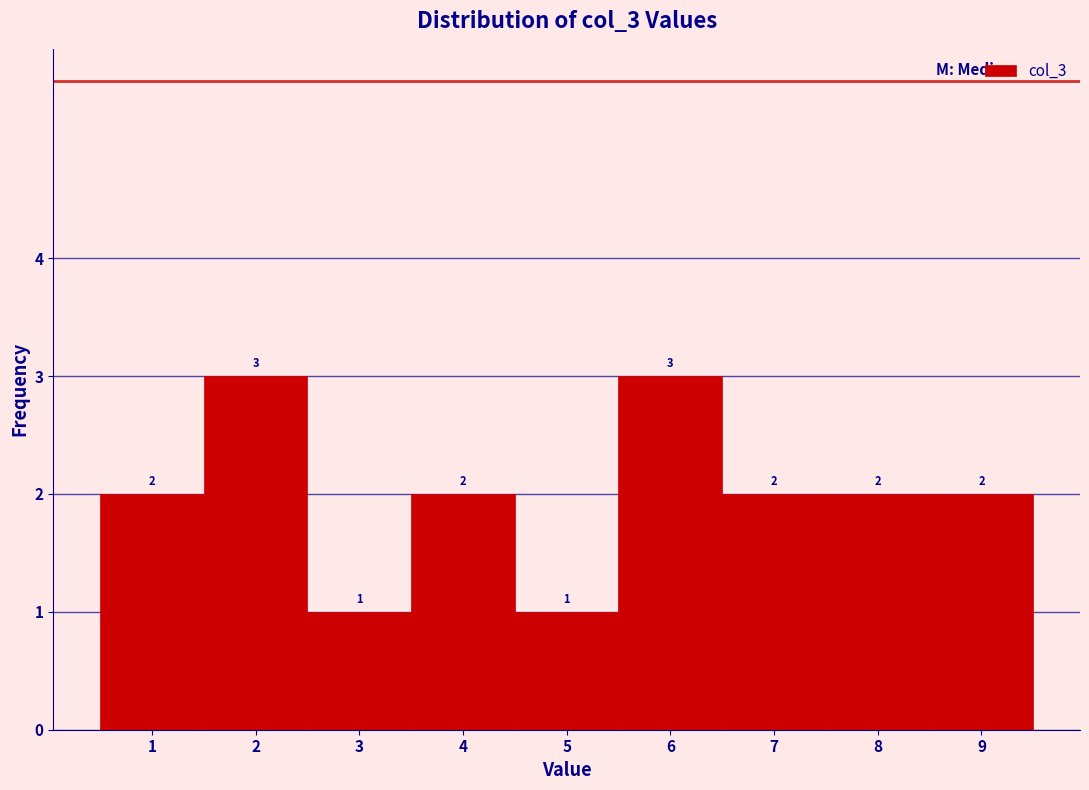

Reading left to right, list every bar in this chart as the range it spans on the x-axis followed by its height.

0.5 to 1.5: 2
1.5 to 2.5: 3
2.5 to 3.5: 1
3.5 to 4.5: 2
4.5 to 5.5: 1
5.5 to 6.5: 3
6.5 to 7.5: 2
7.5 to 8.5: 2
8.5 to 9.5: 2